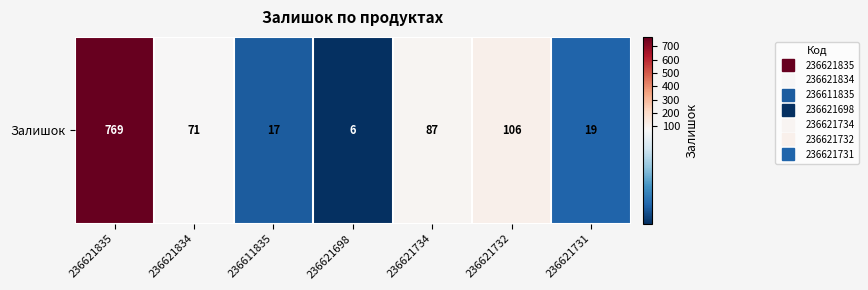

What is the difference between the maximum and minimum values?

763